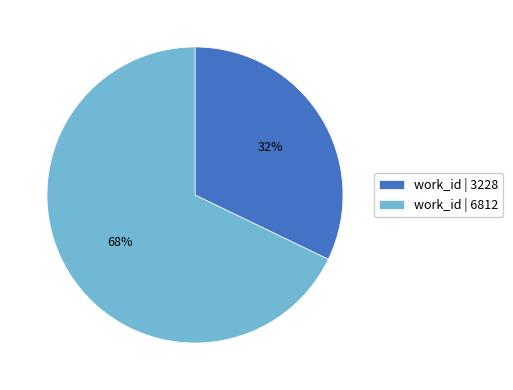

How many segments does this pie chart have?

2